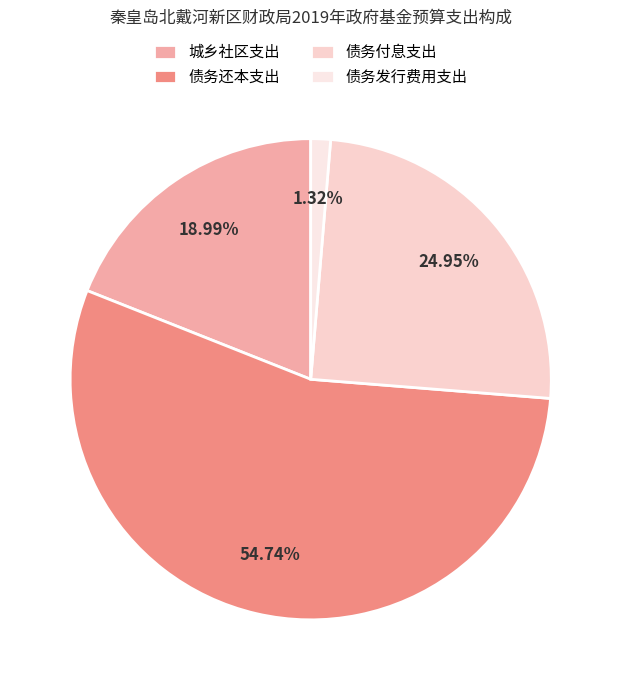

What percentage is NOT represented by 债务还本支出?

45.3%